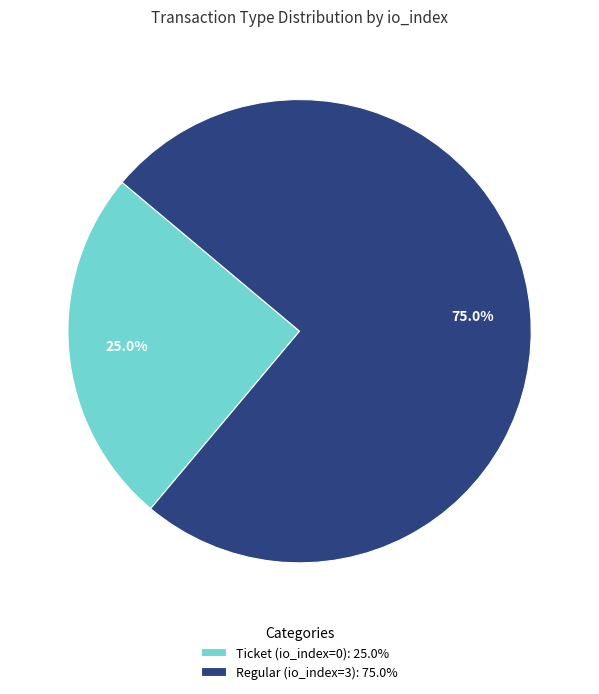

Which slice is the smallest?

Ticket (io_index=0)